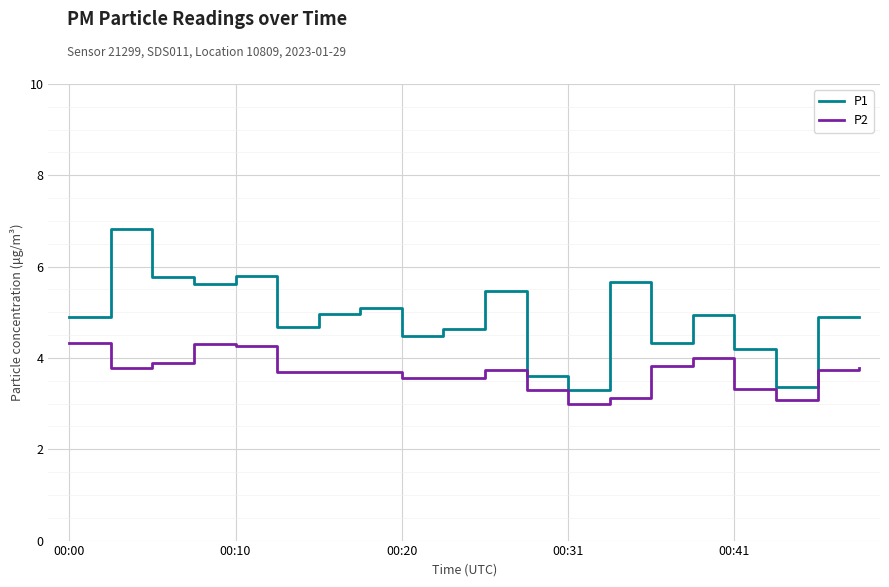

Which series has the largest total across all categories?

P1